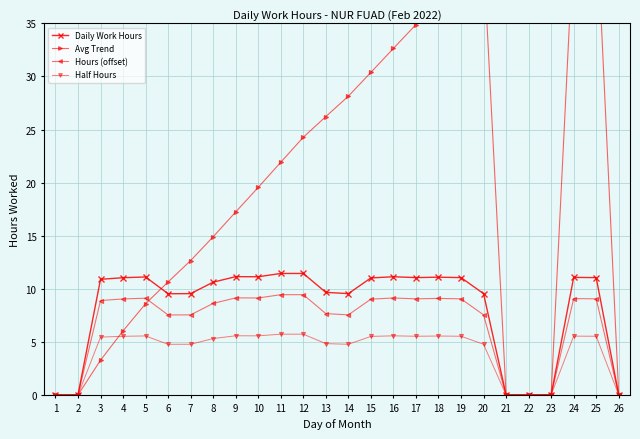

How many intersections are there between Avg Trend and Hours (offset)?

1